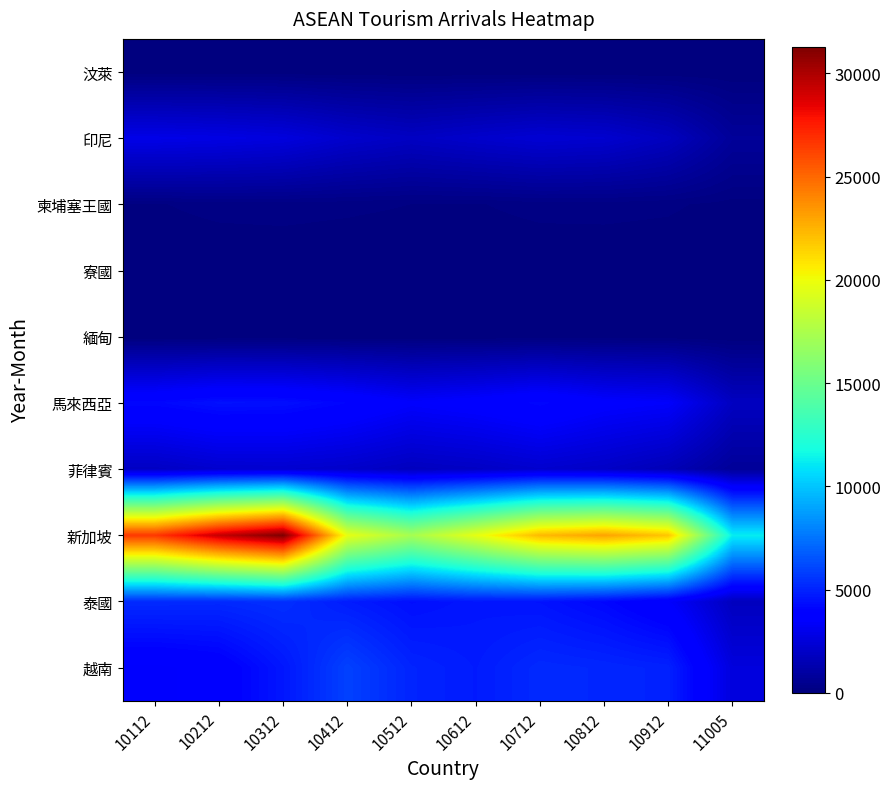

At which category is the sum across all series the highest?

10312